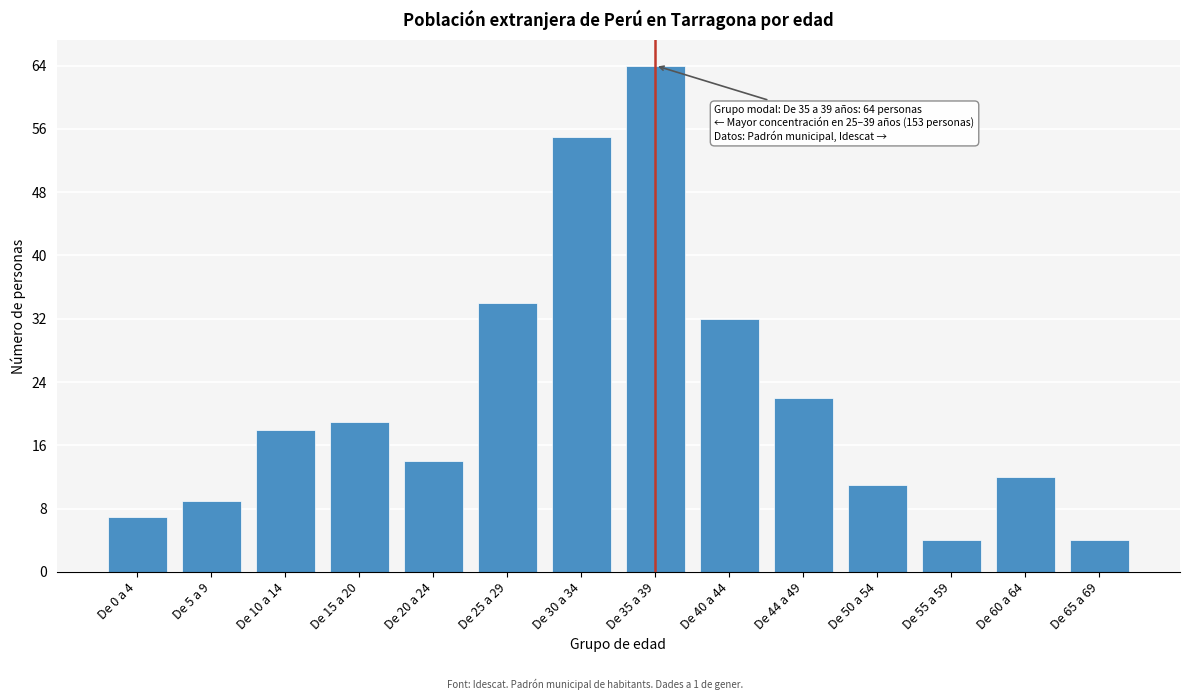

Reading right to left, extract all data points from this chart.

4	12	4	11	22	32	64	55	34	14	19	18	9	7